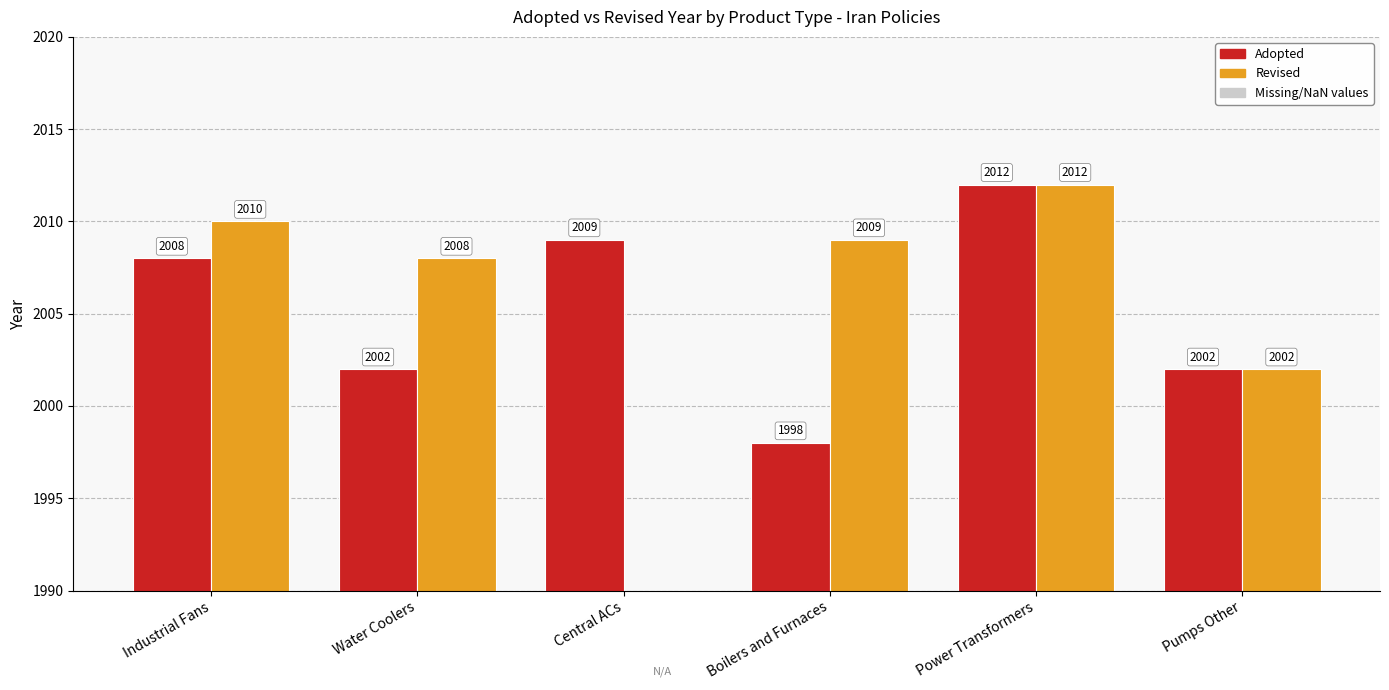

Rank the series at Water Coolers from highest to lowest value.

Revised, Adopted